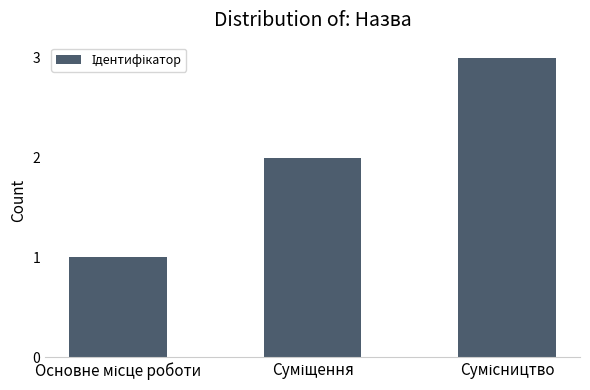

Count the values in the range 1 to 3.

3